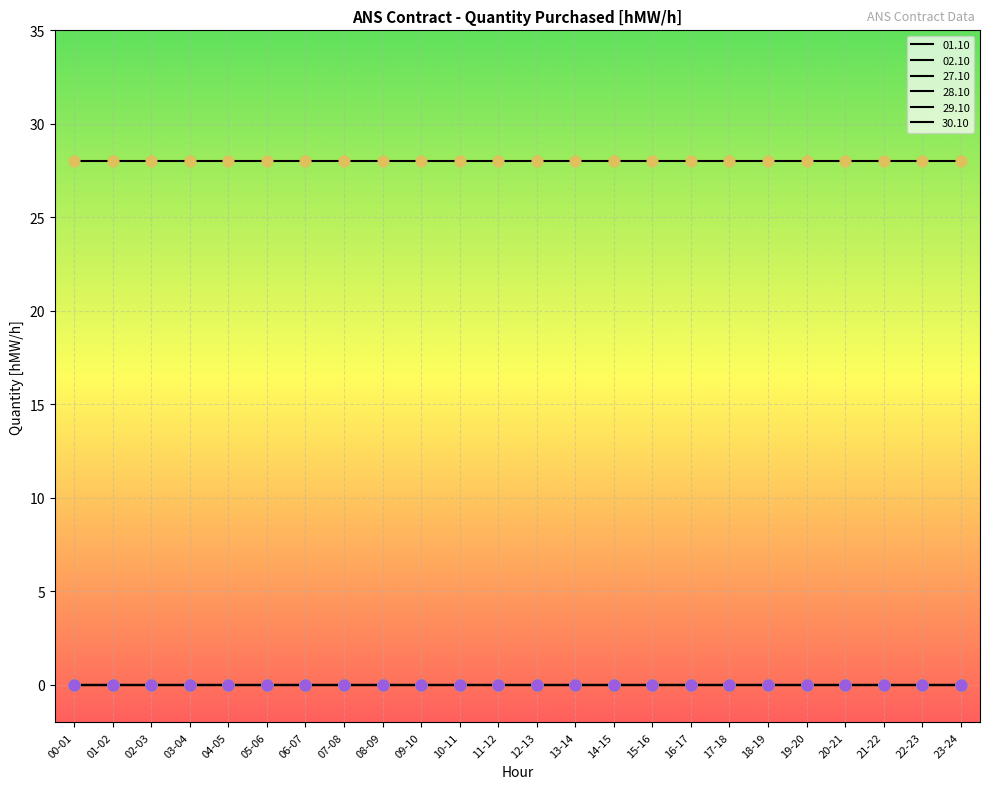

Does the chart have visible grid lines?

Yes